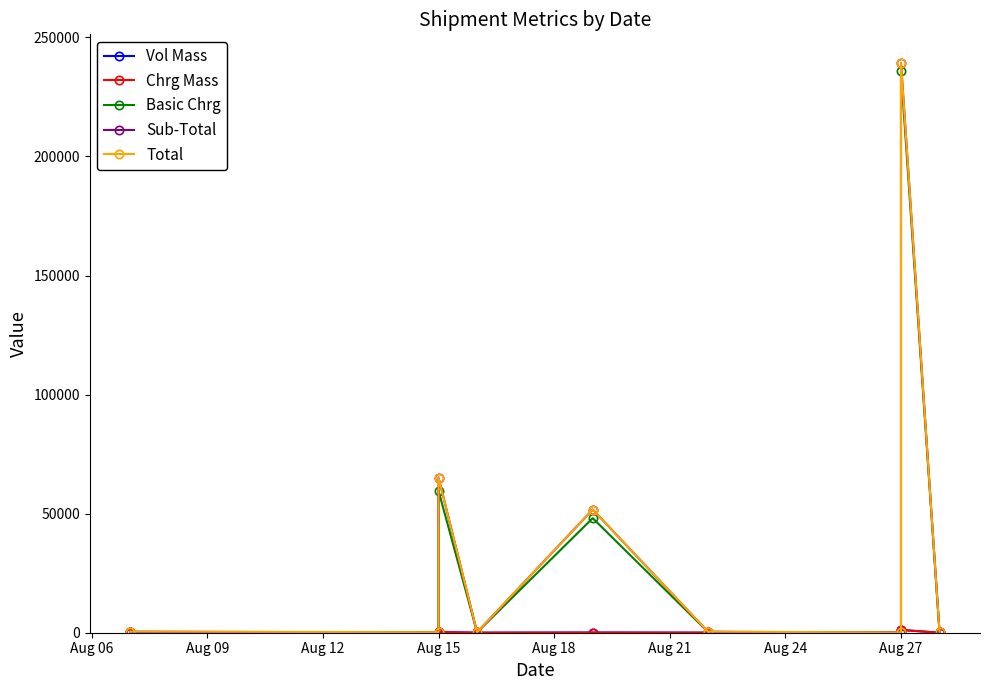

At Aug 09, list the series in order from largest to smallest.

Total, Sub-Total, Basic Chrg, Vol Mass, Chrg Mass